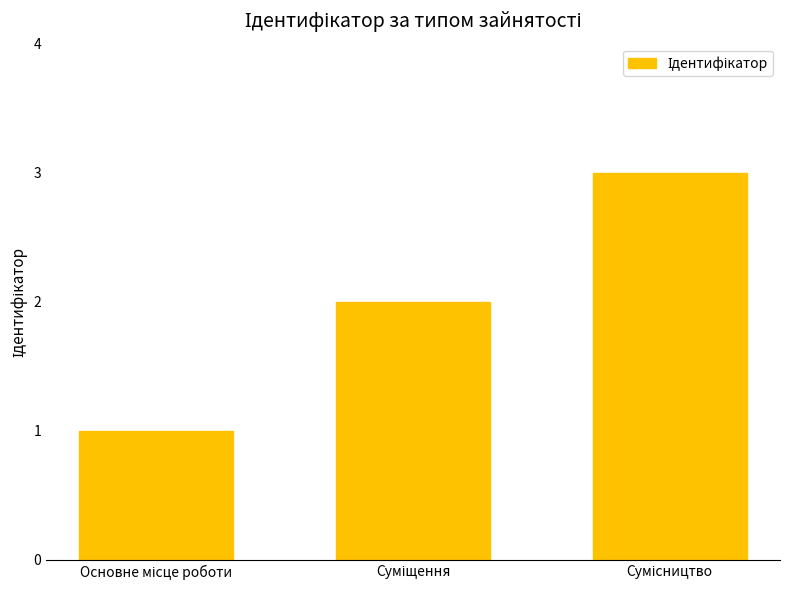

What is the maximum value shown in the chart?

3